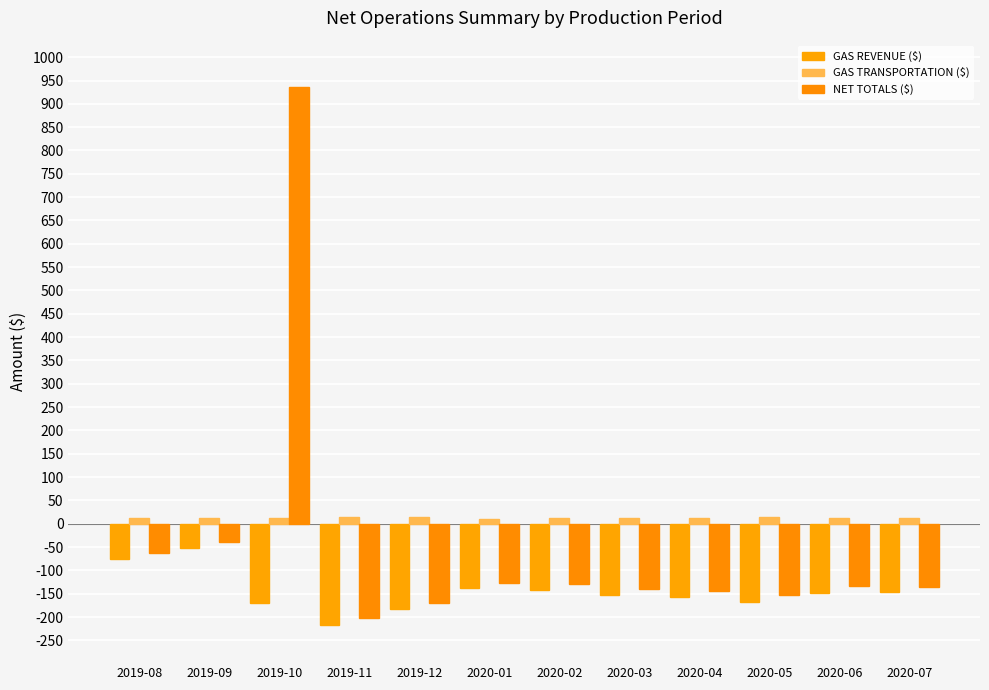

What is the difference between the second highest and minimum values in the GAS TRANSPORTATION ($) series?

2.8